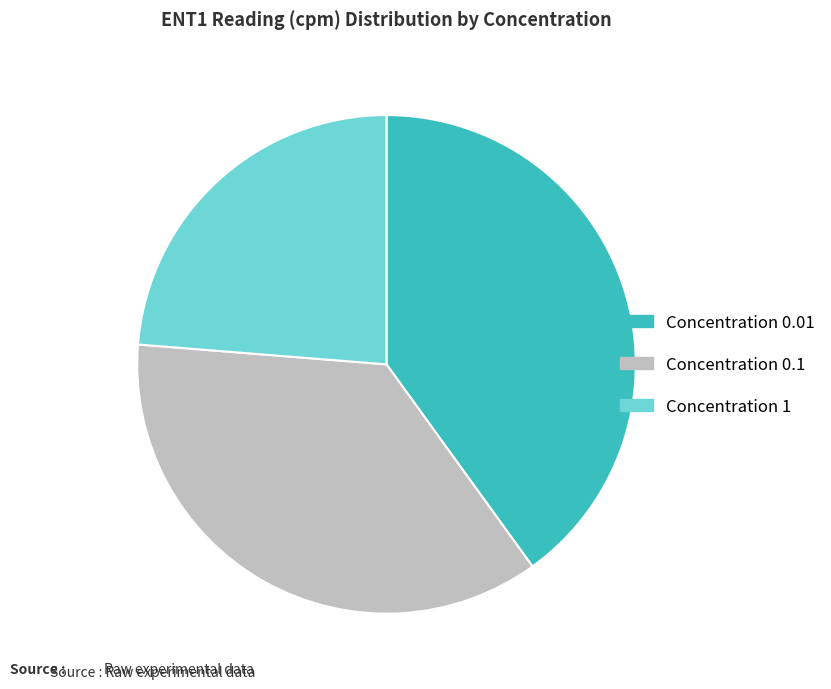

Is the sum of Concentration 1 and Concentration 0.01 greater than half?

Yes